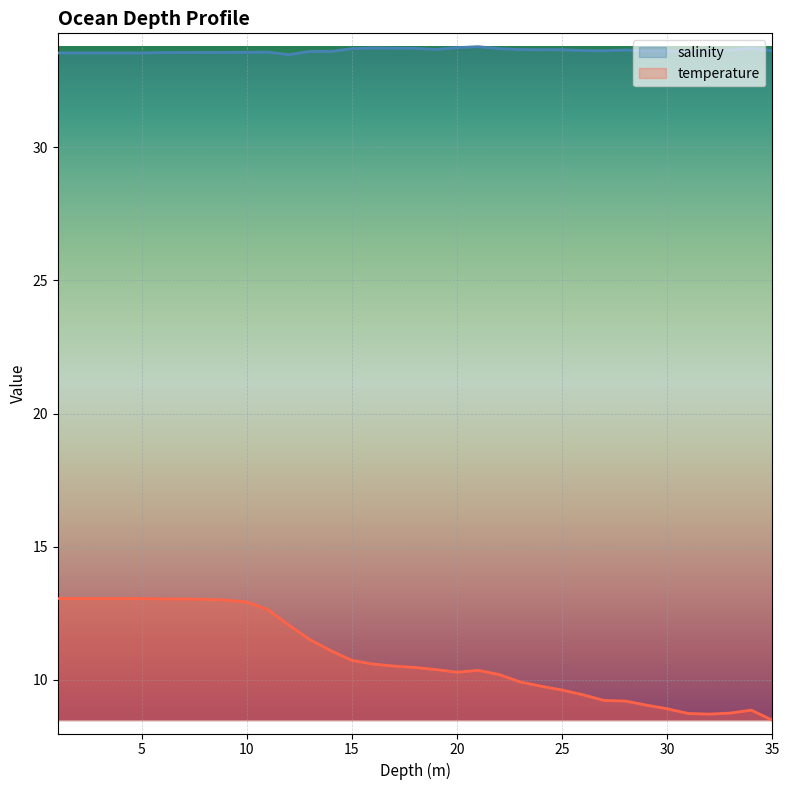

The salinity series shows 60.5 at 23.0. True or false?

False